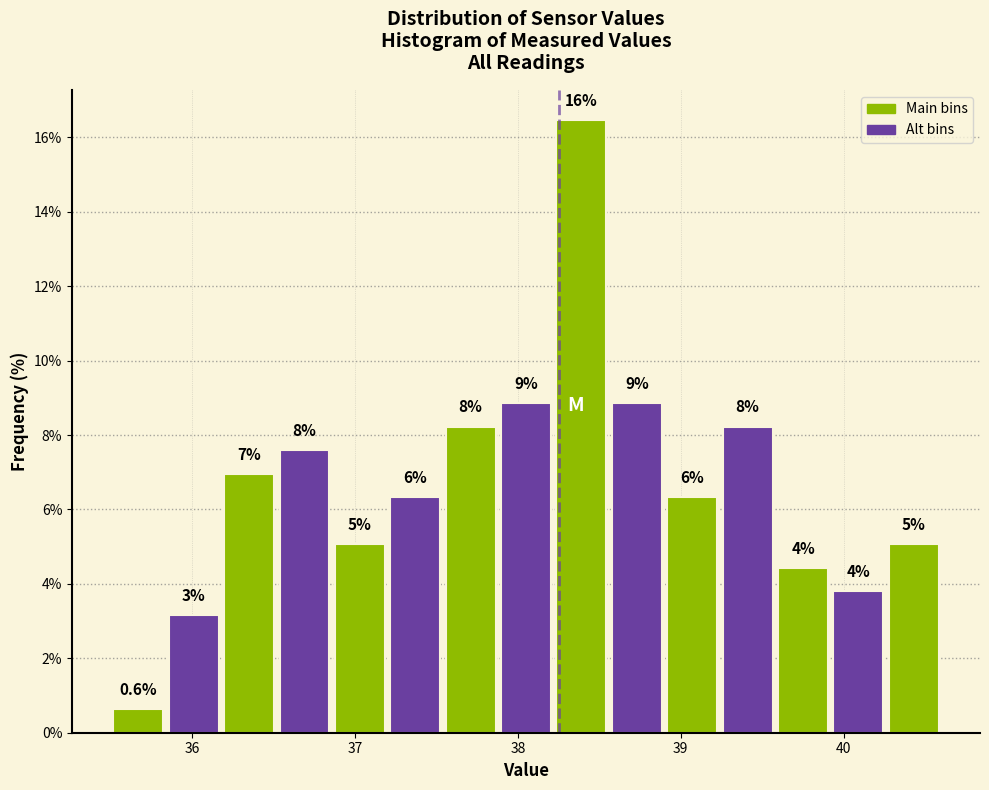

Around what value on the x-axis is the tallest bar? Give the approximate position of its centre, as read against the axis.

38.4